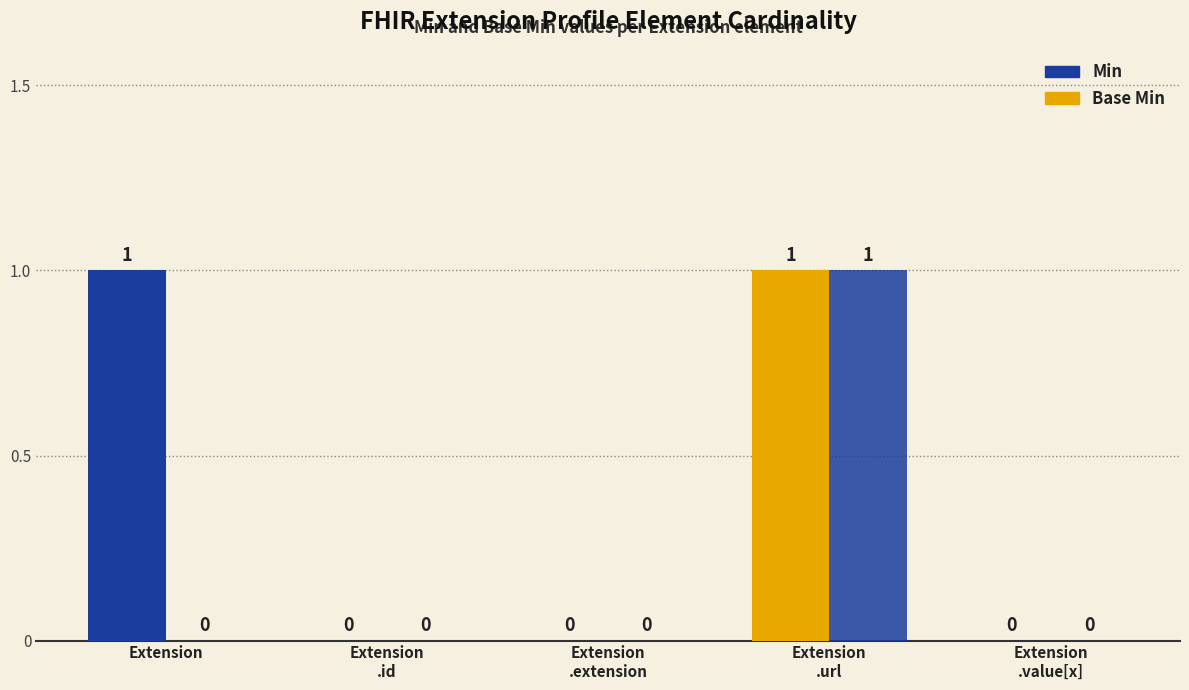

How many groups of bars are there?

5